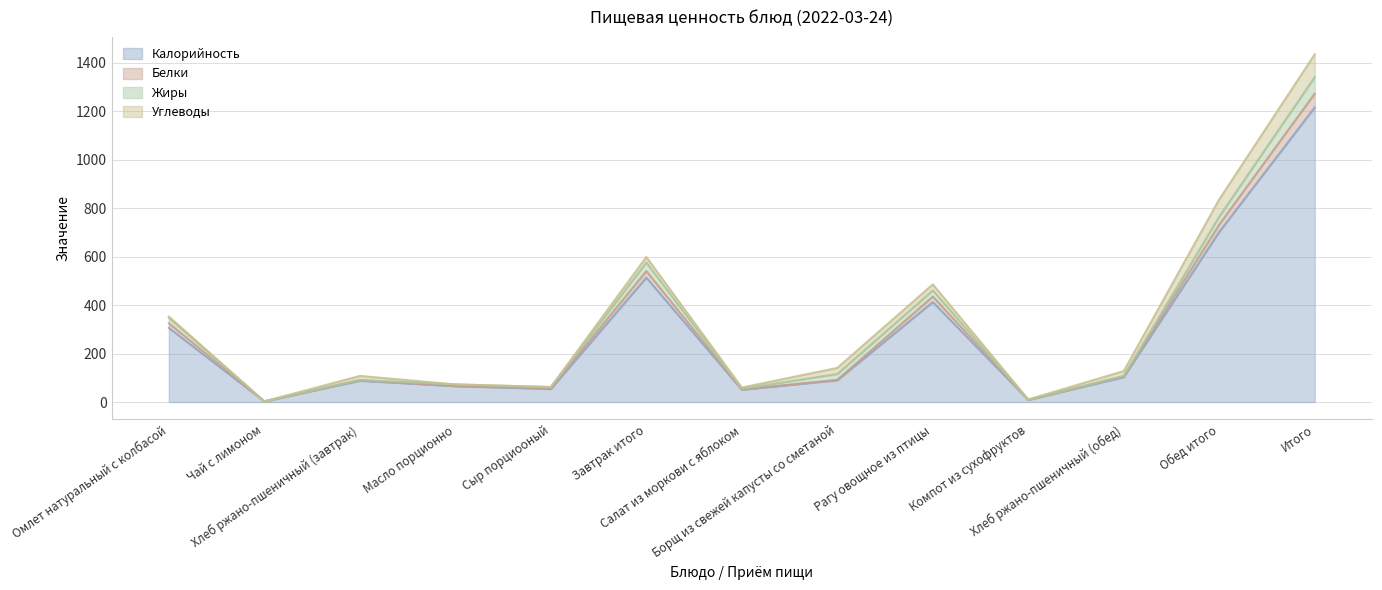

True or false: Белки and Калорийность cross at least once.

False